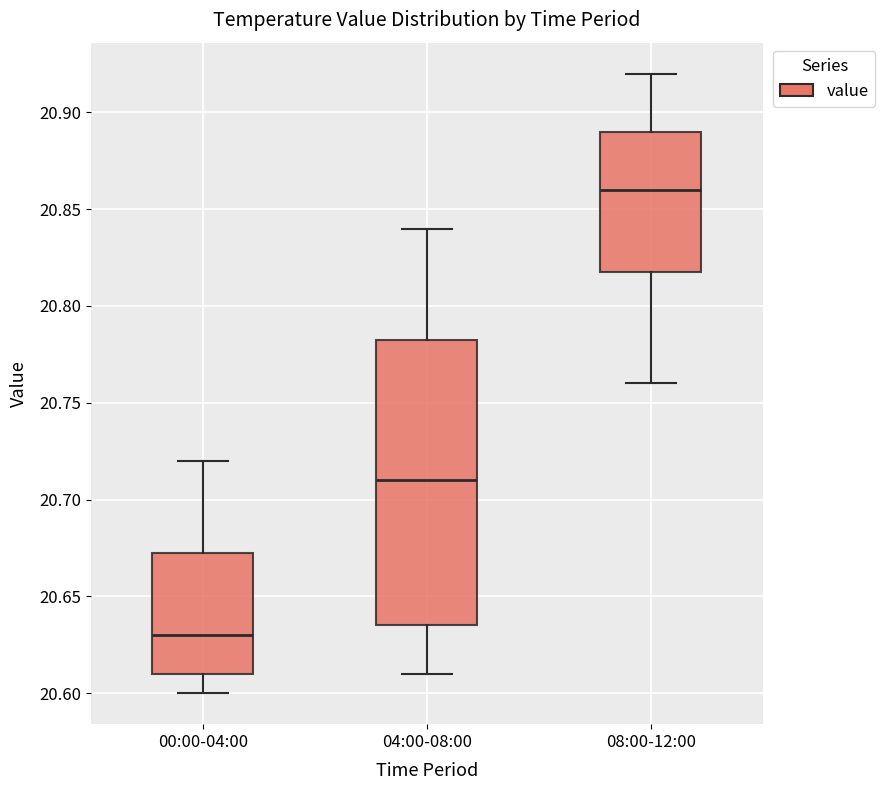

Where does the upper whisker of the box for 00:00-04:00 end on the y-axis? The values are not printed on the chart, so give them approximately, as read against the axis.

20.720